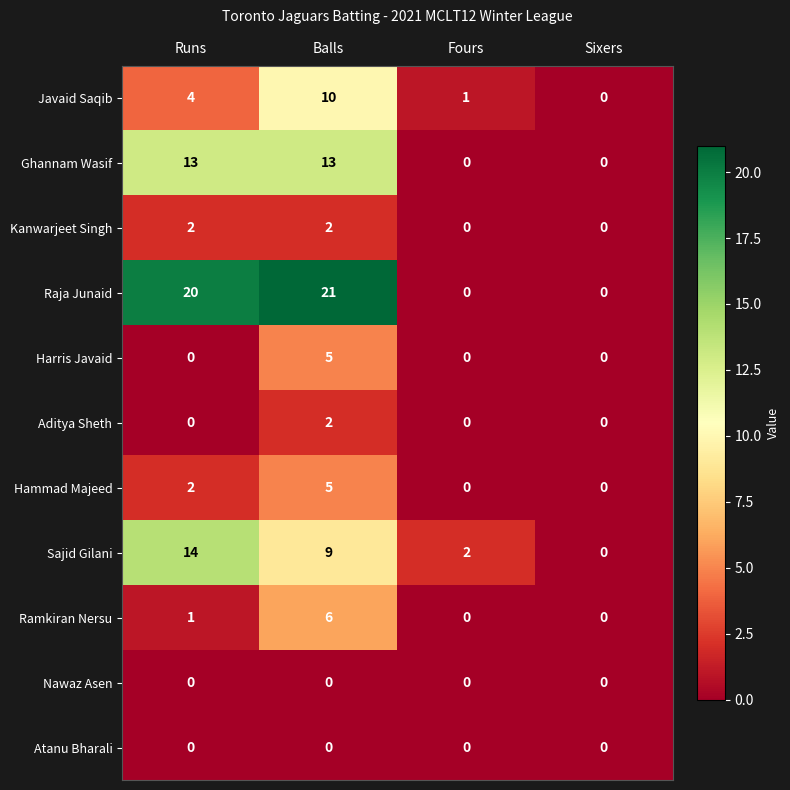

What is the sum of all Kanwarjeet Singh values?

4